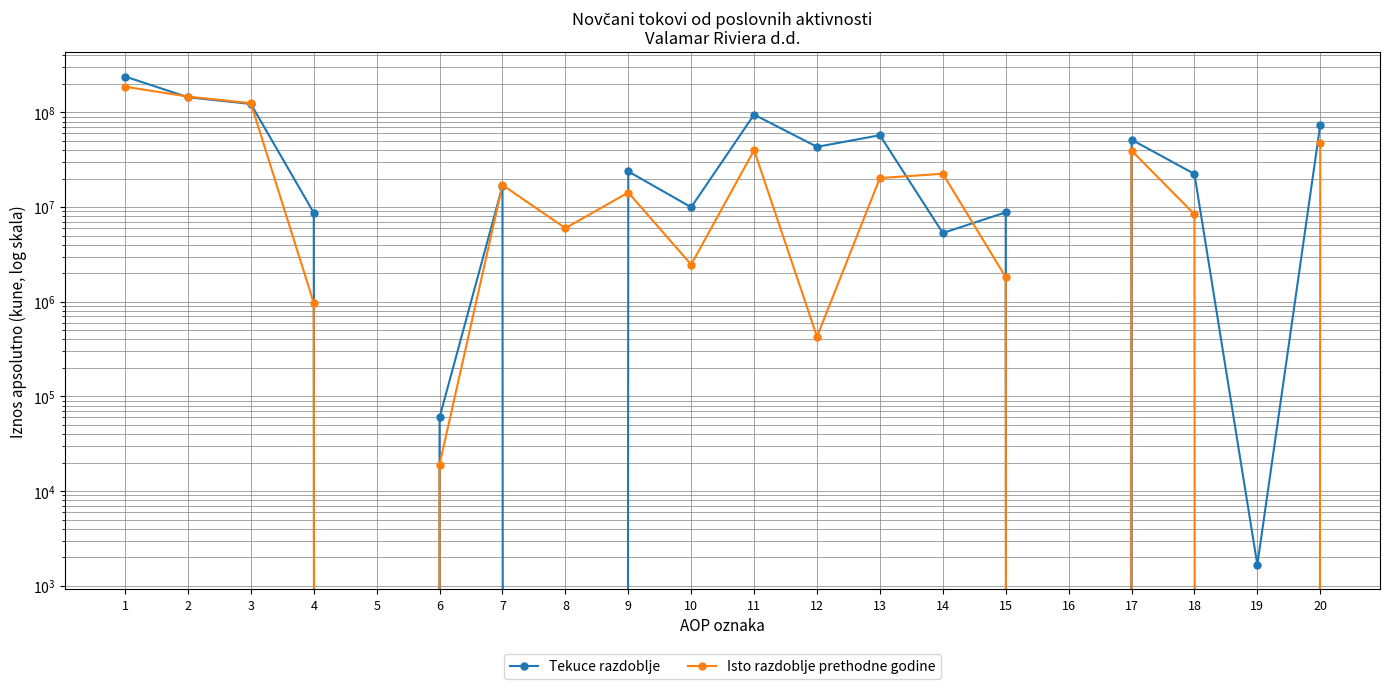

Read the Isto razdoblje prethodne godine value at 15, to the nearest 50.

1816900